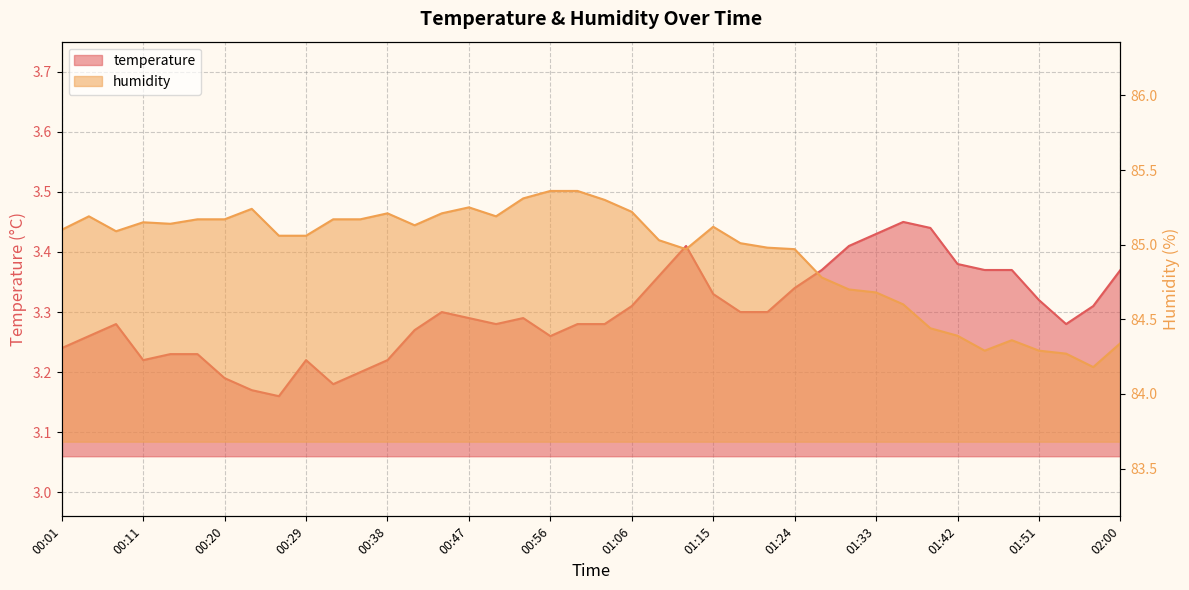

How many temperature values are between 3 and 4?

40